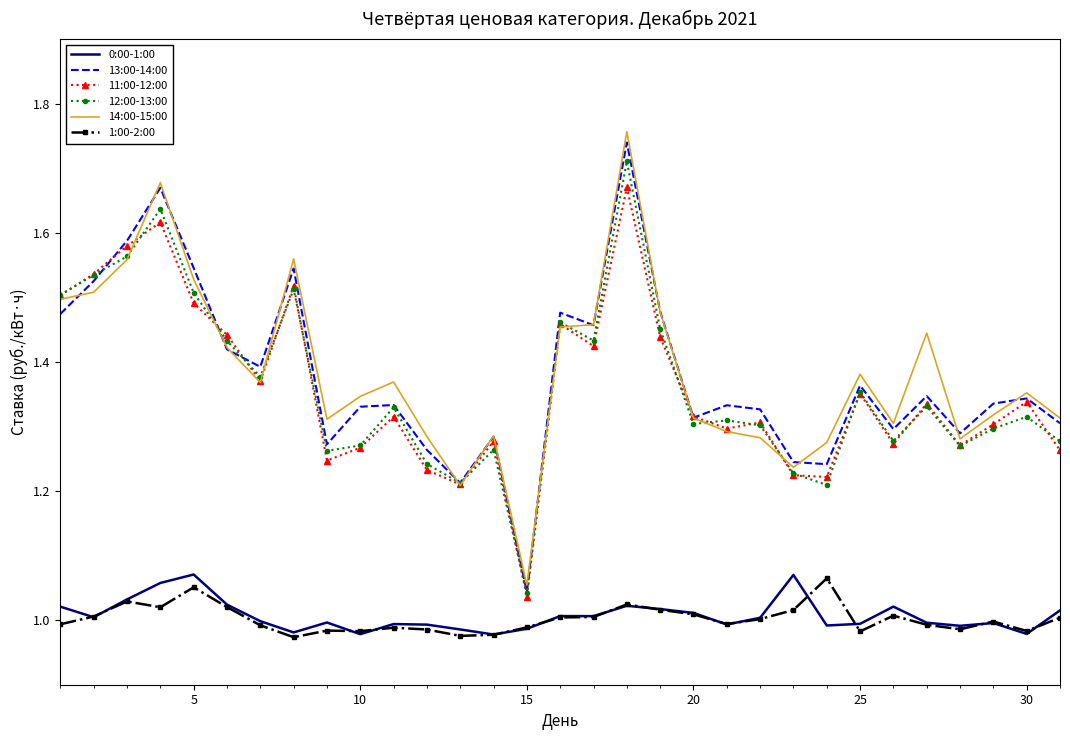

True or false: 0:00-1:00 and 14:00-15:00 cross at least once.

False